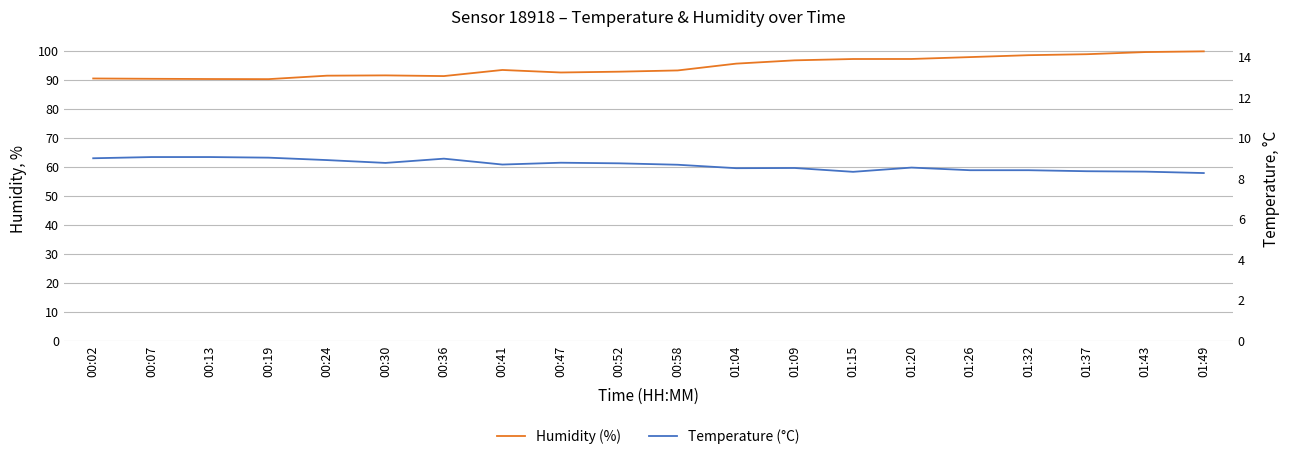

Is it true that Temperature (°C) equals 11.3 at 01:15?

False